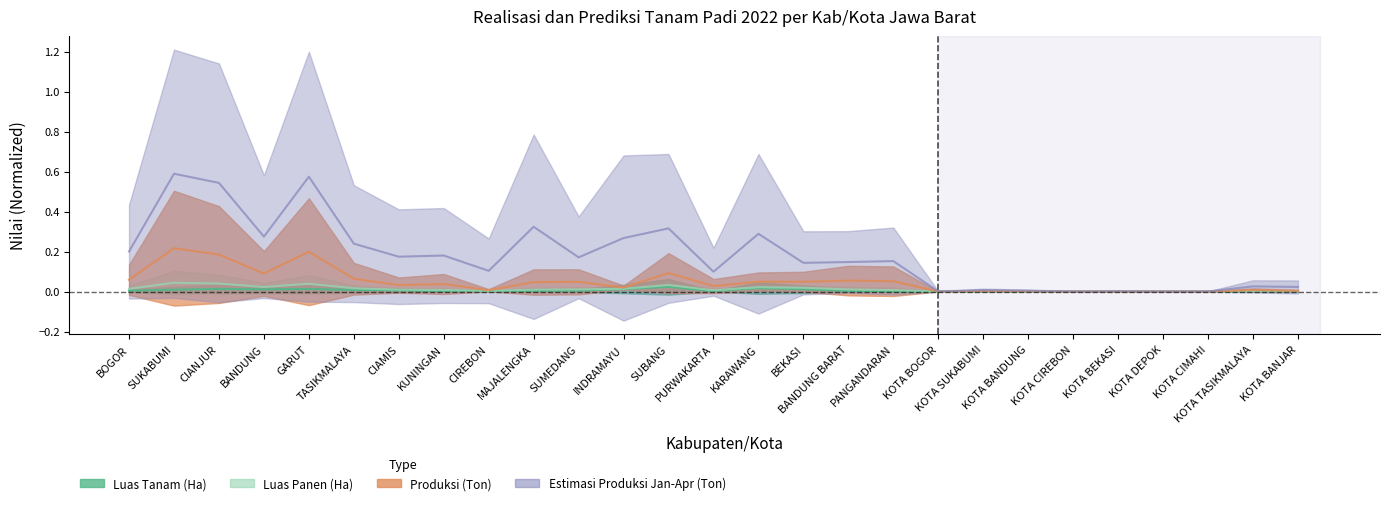

What position from the left is CIREBON?

9